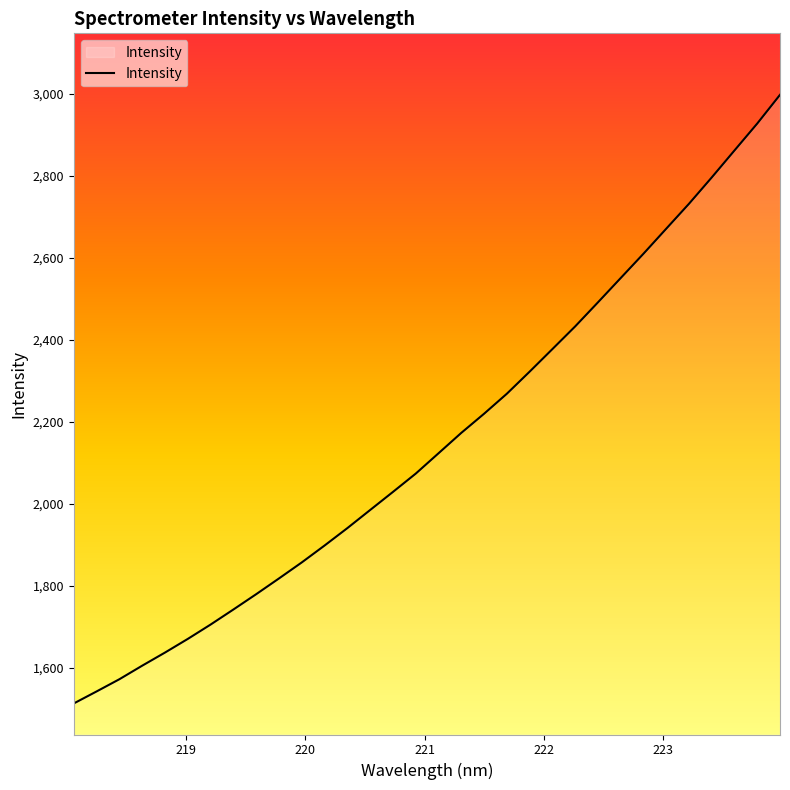

What is the smallest value displayed?

1513.7